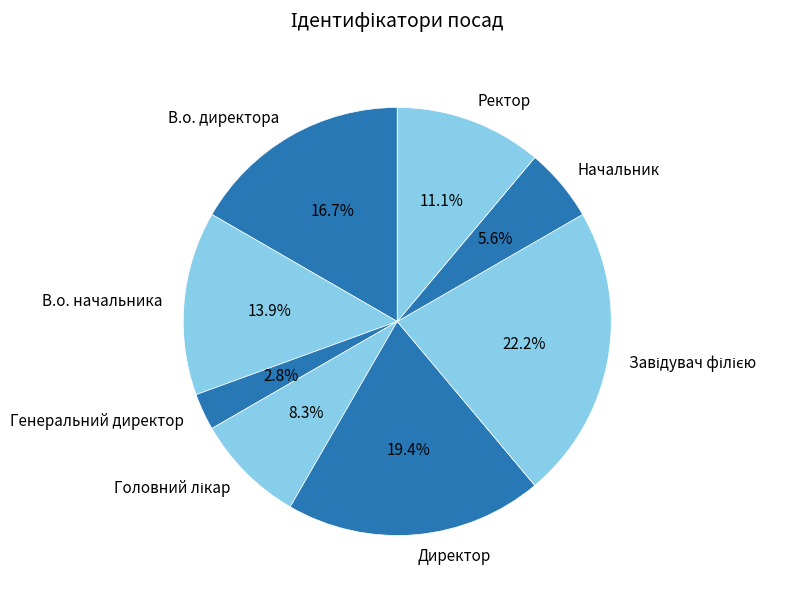

Approximately how many times larger is the value at Ректор compared to Начальник?

2.0